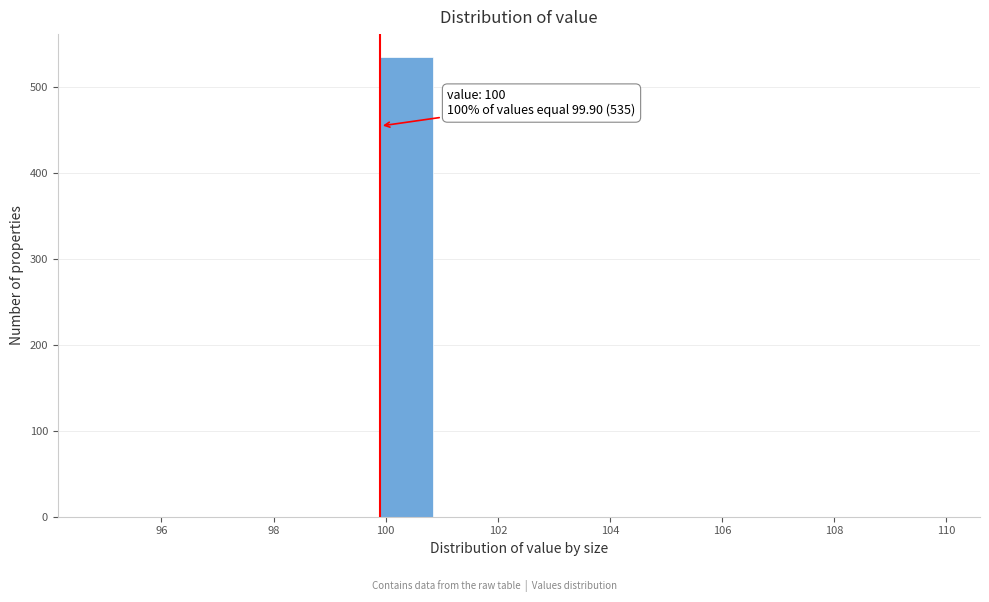

Over which range of the x-axis is the bar tallest?

99.9 to 100.9